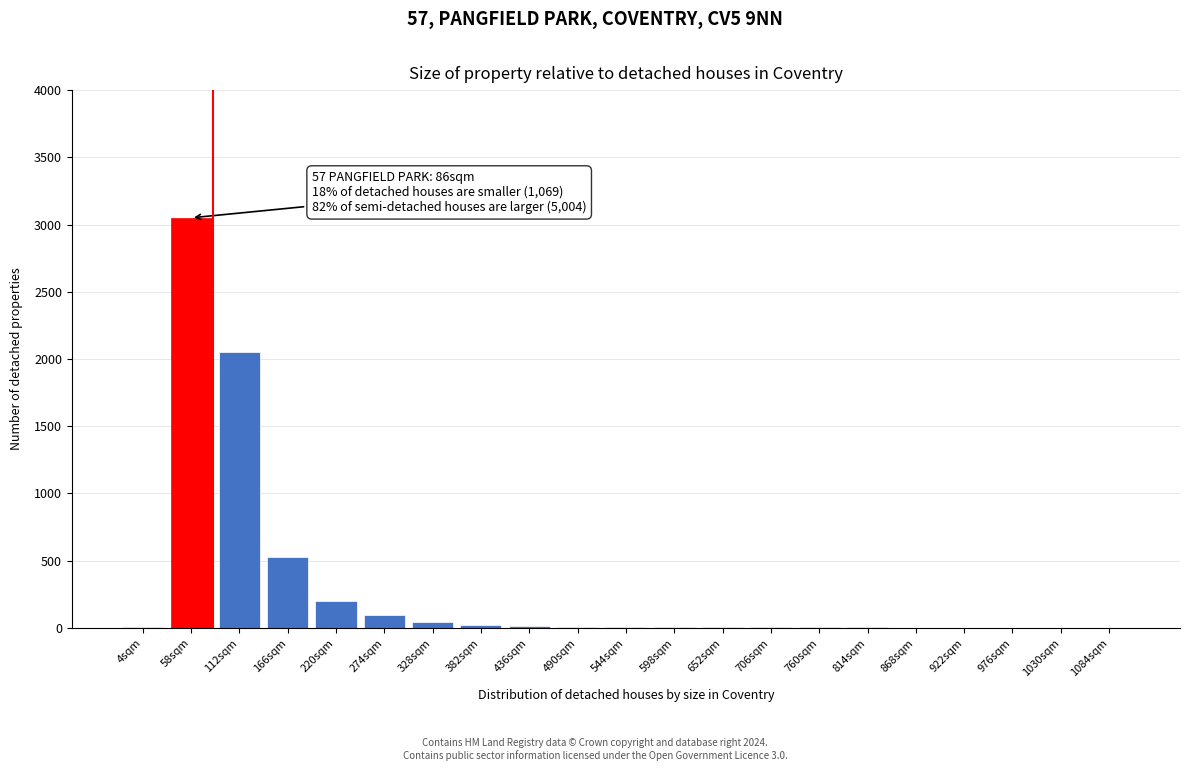

The chart shows a value of 8 at 544sqm. True or false?

True